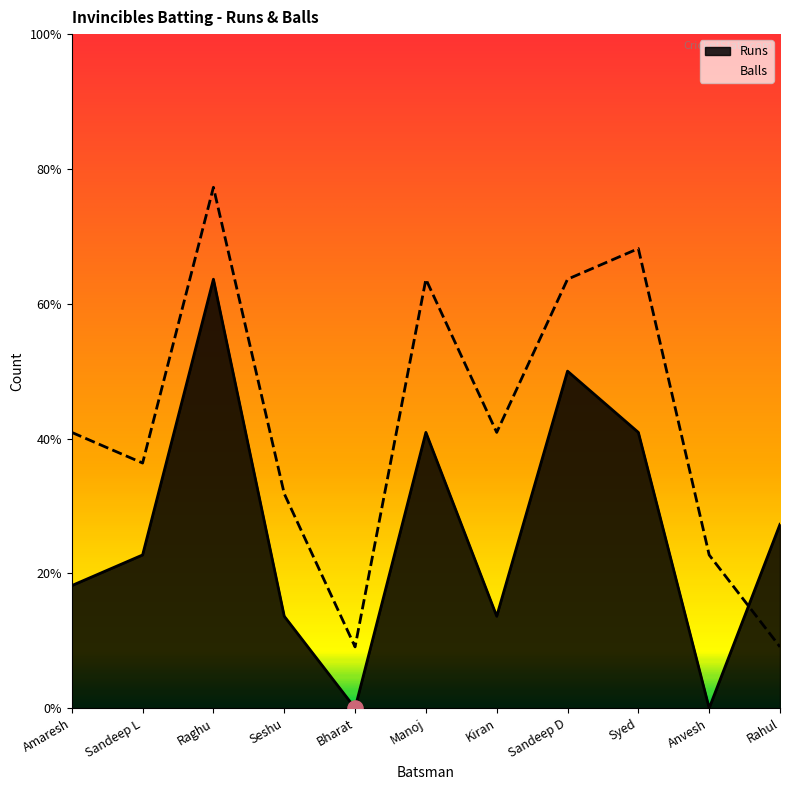

Which series has the largest total across all categories?

Balls